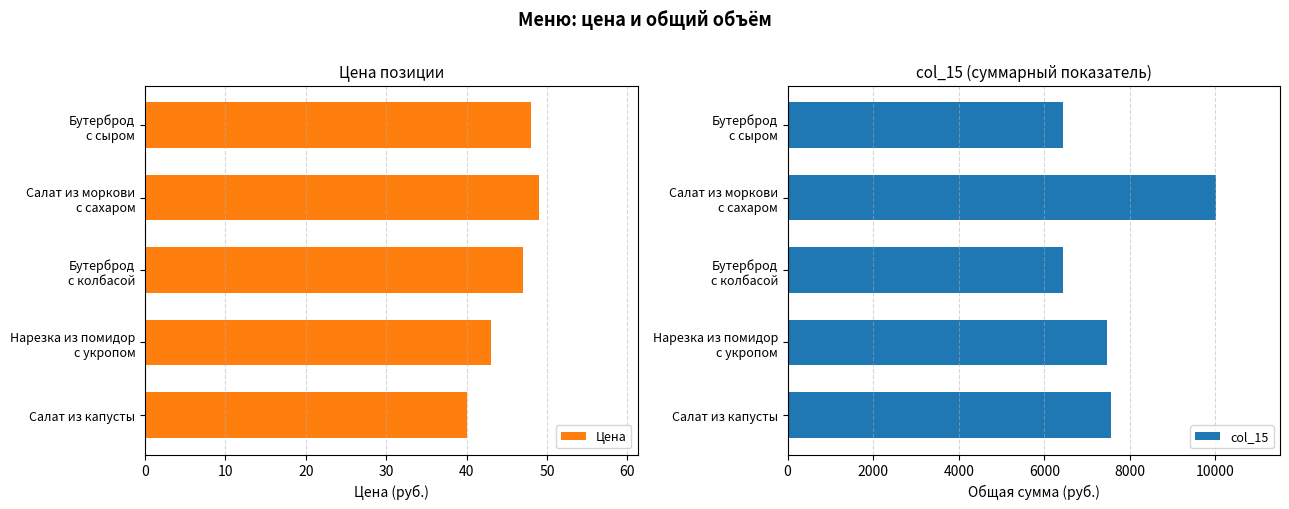

What are all the series names shown in the legend?

Цена, col_15